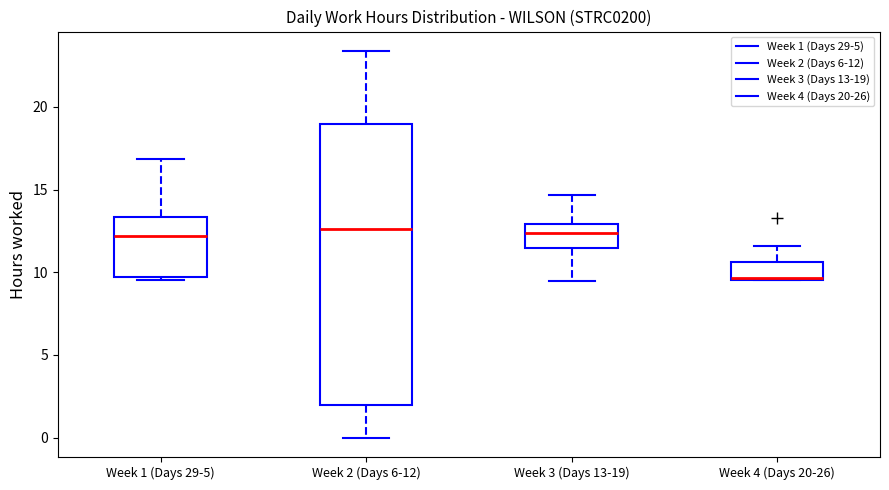

Comparing the boxes themselves (not the whiskers), which one is the tallest?

Week 2 (Days 6-12)